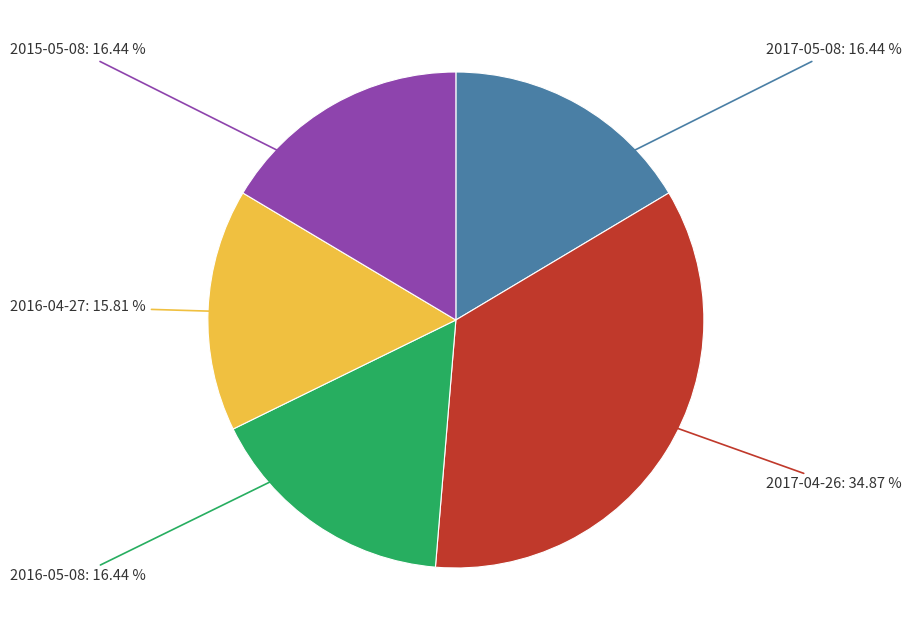

Is there any slice that represents more than half of the pie?

No